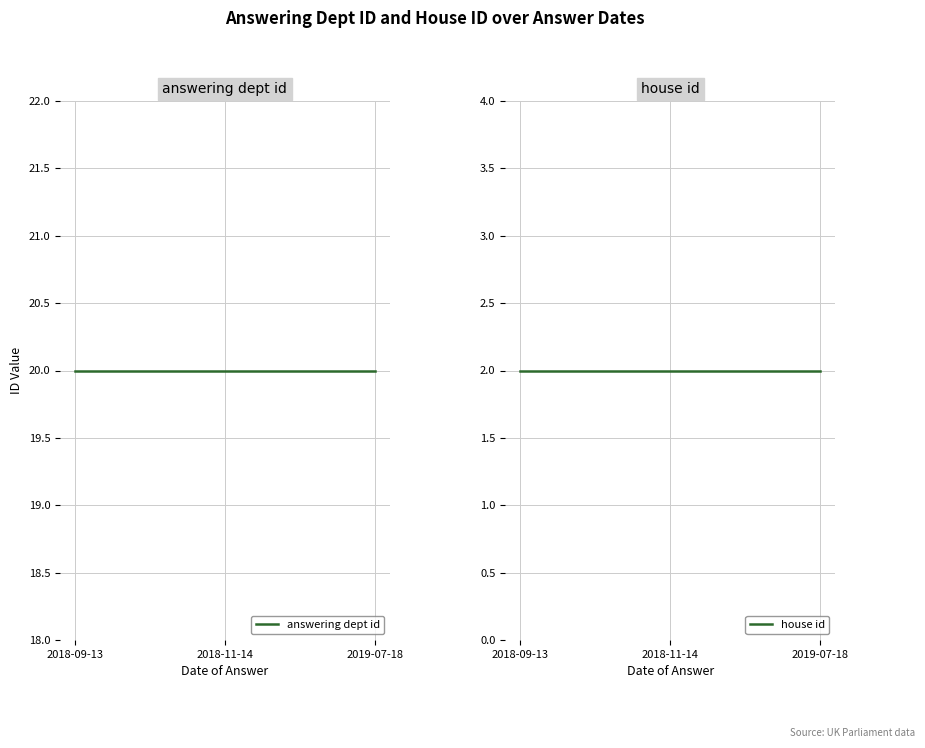

Between 2018-09-13 and 2018-11-14, which series saw the biggest shift?

answering dept id